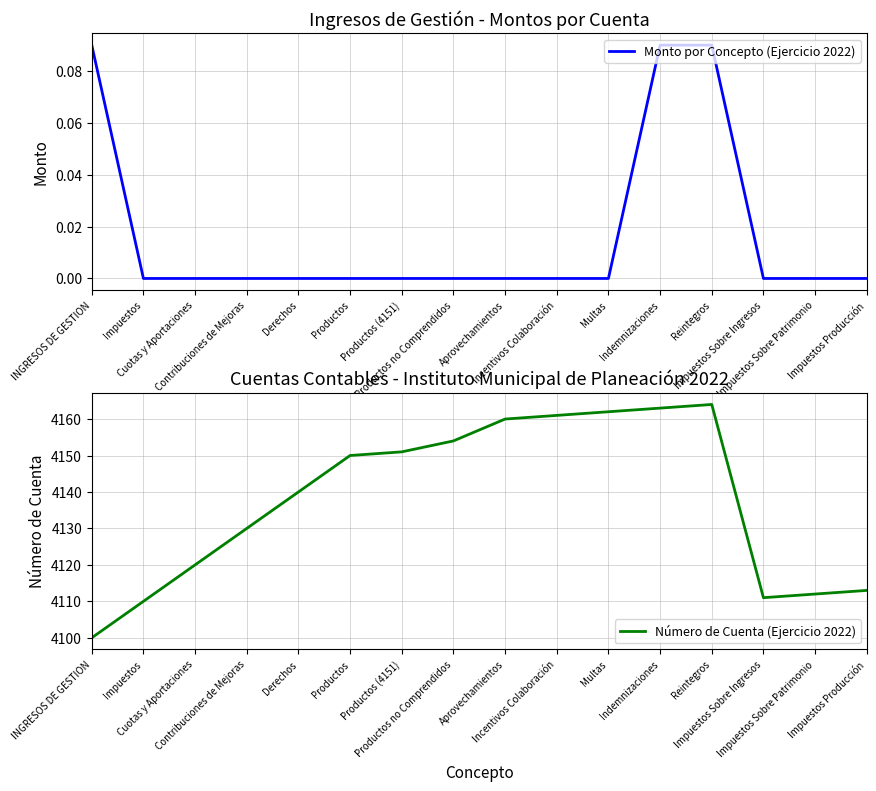

Which has a higher value, Impuestos Sobre Patrimonio or Productos (4151)?

Impuestos Sobre Patrimonio